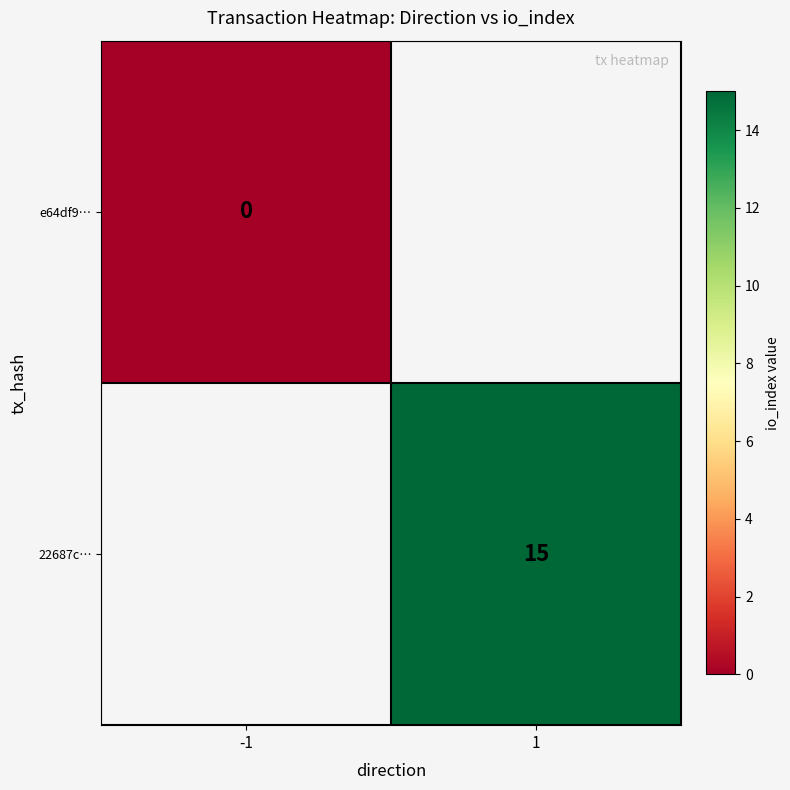

Is it true that 22687c… equals 15 at 1?

True